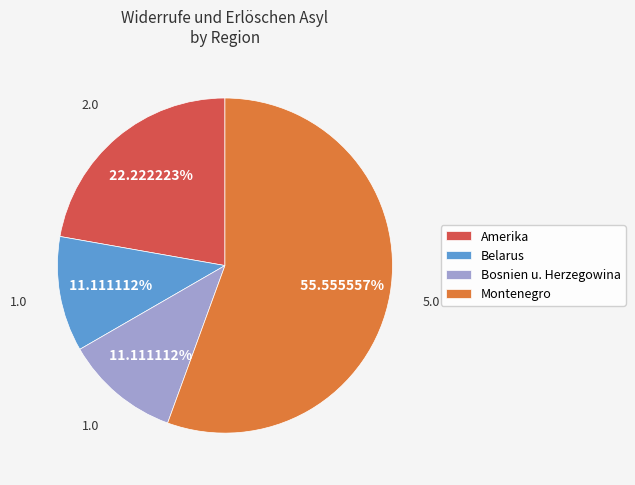

Count the number of slices in the pie.

4